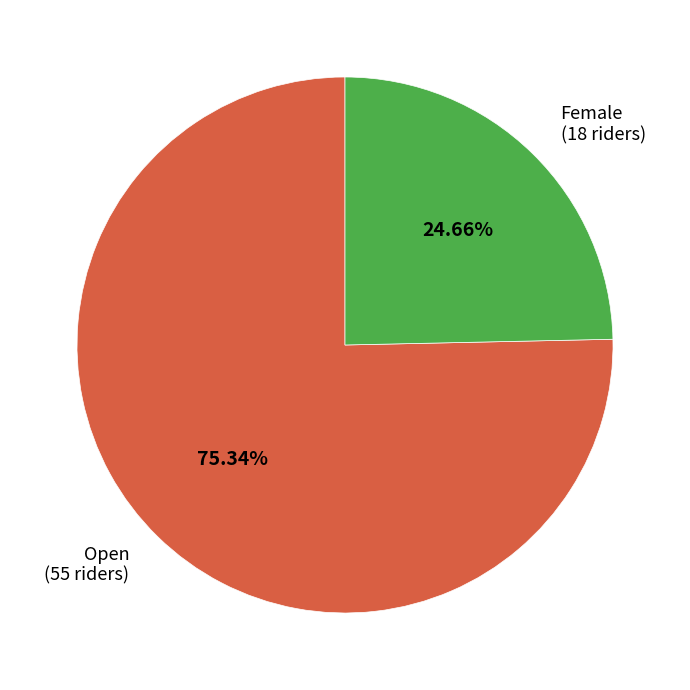

Is there a majority slice in this chart?

Yes